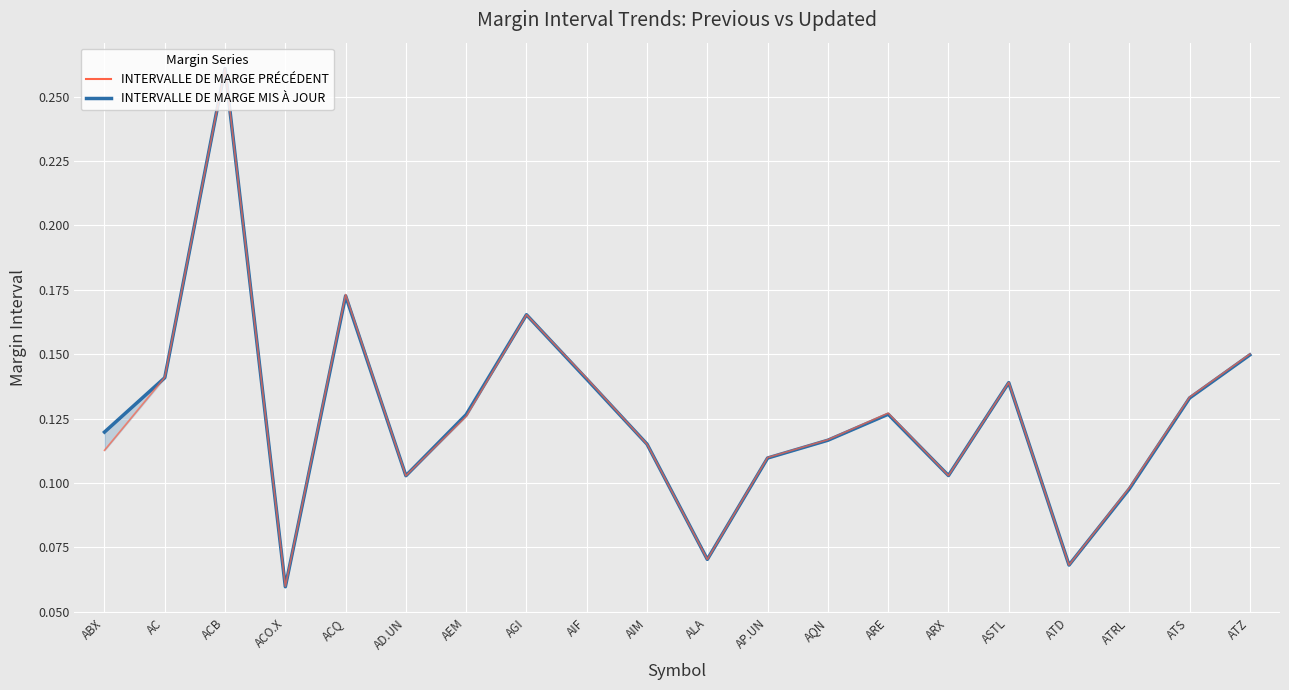

Between ASTL and ATZ, which series saw the biggest shift?

INTERVALLE DE MARGE PRÉCÉDENT